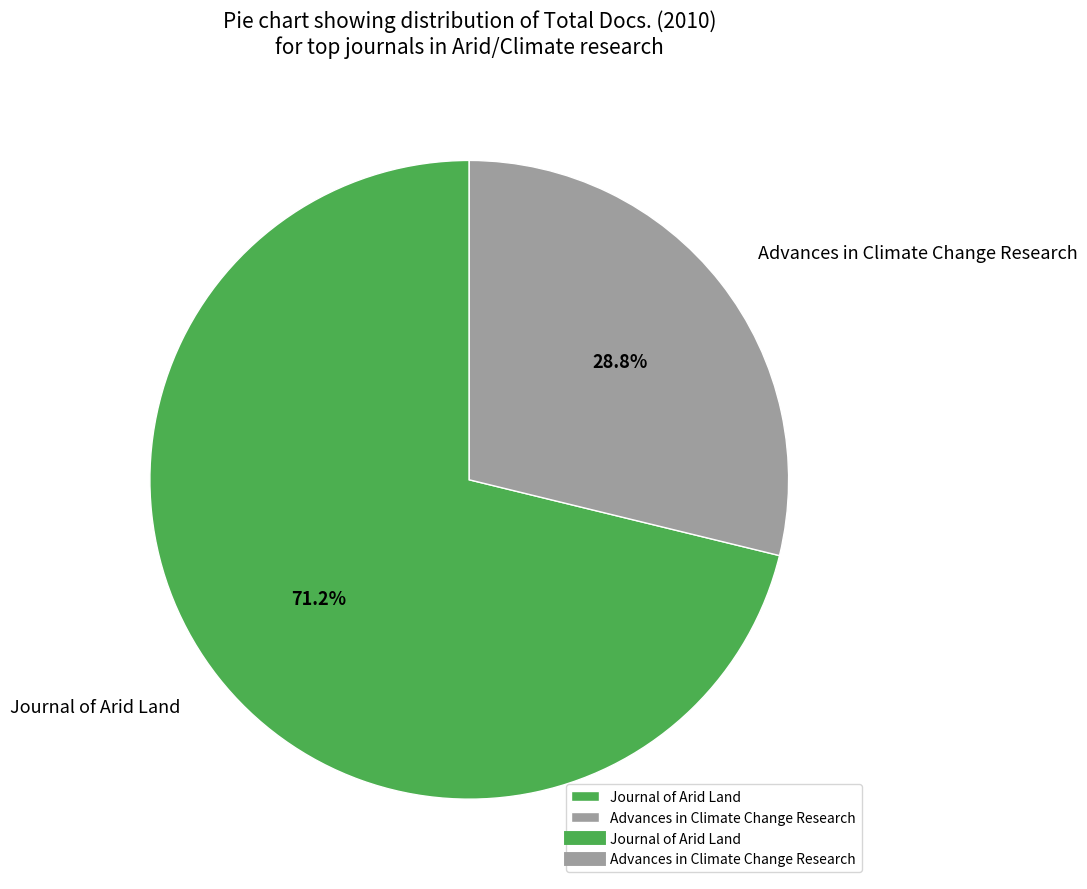

To the nearest percent, what percentage of the pie is Journal of Arid Land?

71%